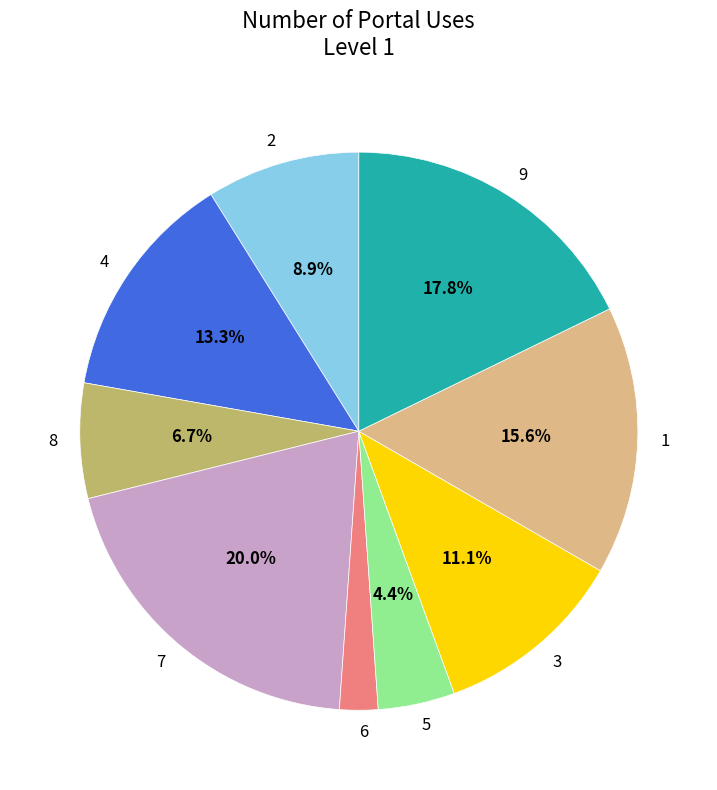

The 2 slice represents 9% of the pie. True or false?

True